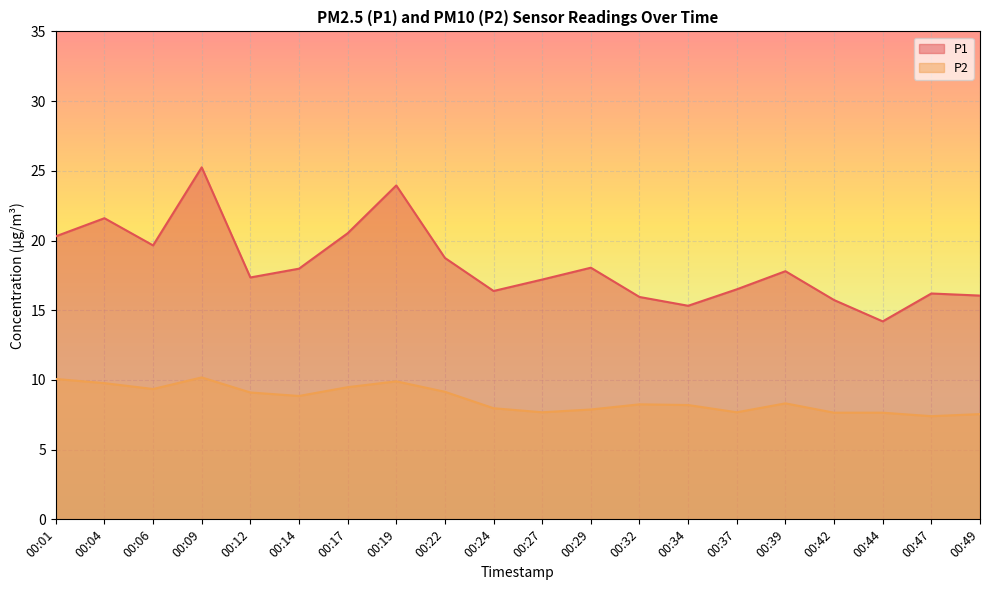

Which series changed the most between 00:12 and 00:27?

P2